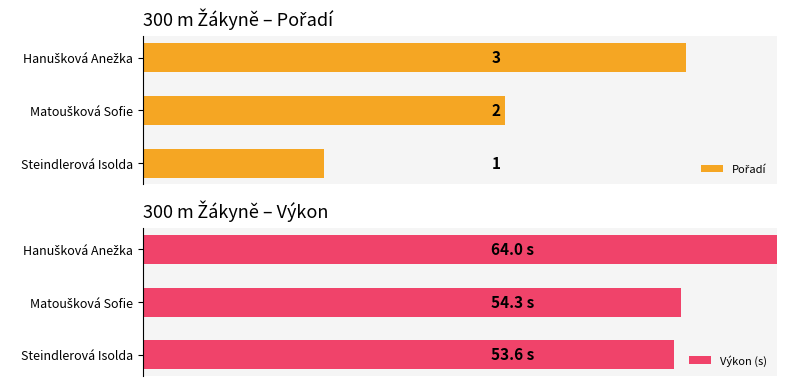

Between Steindlerová Isolda and Matoušková Sofie, which series saw the biggest shift?

Pořadí